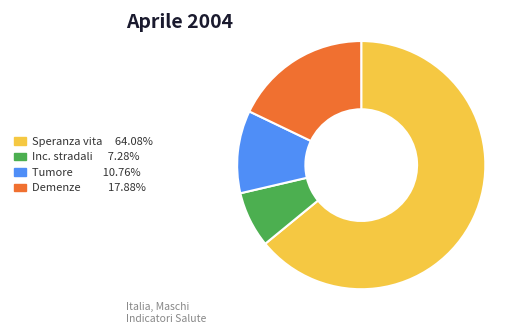

How many segments does this pie chart have?

4